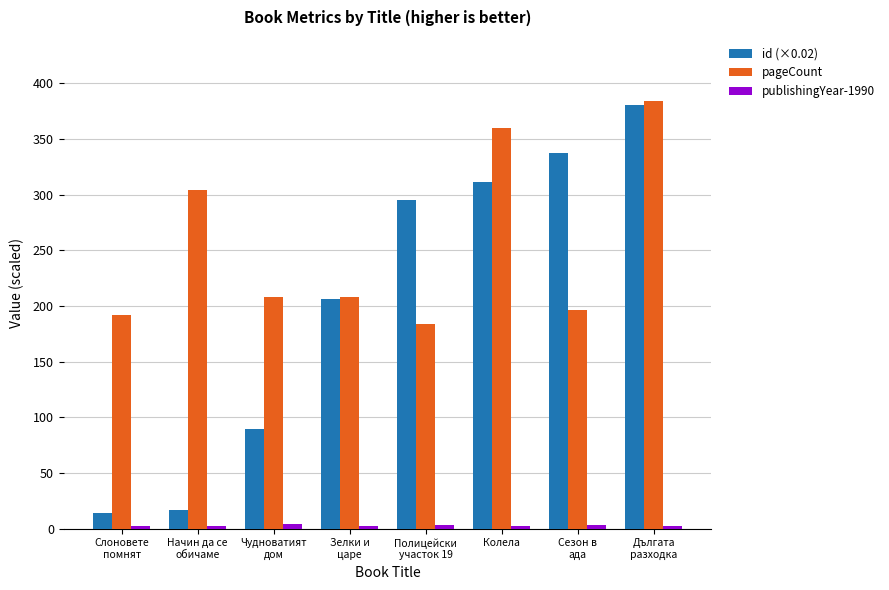

What is the average value of the pageCount series?

254.5